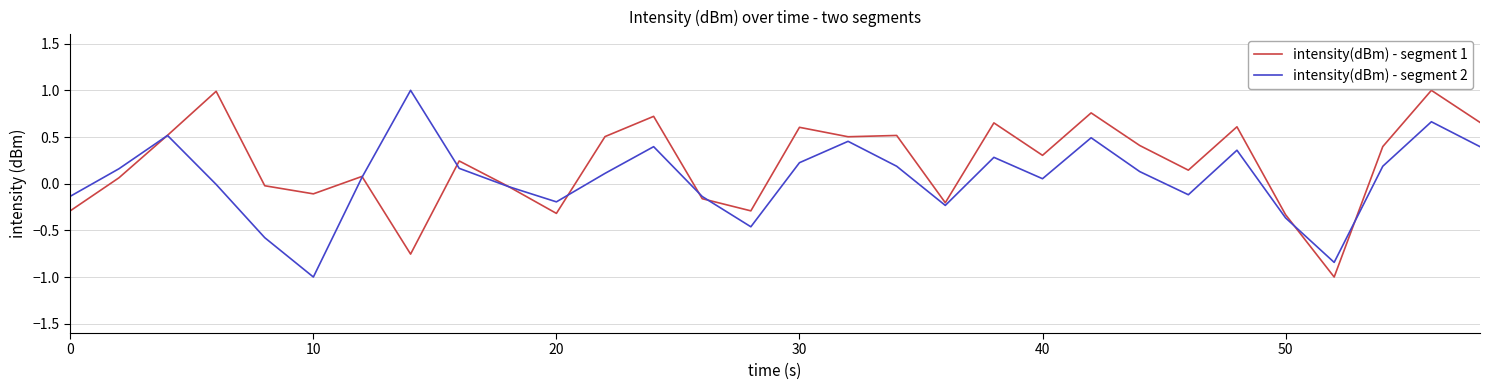

Which series has the largest total across all categories?

intensity(dBm) - segment 1